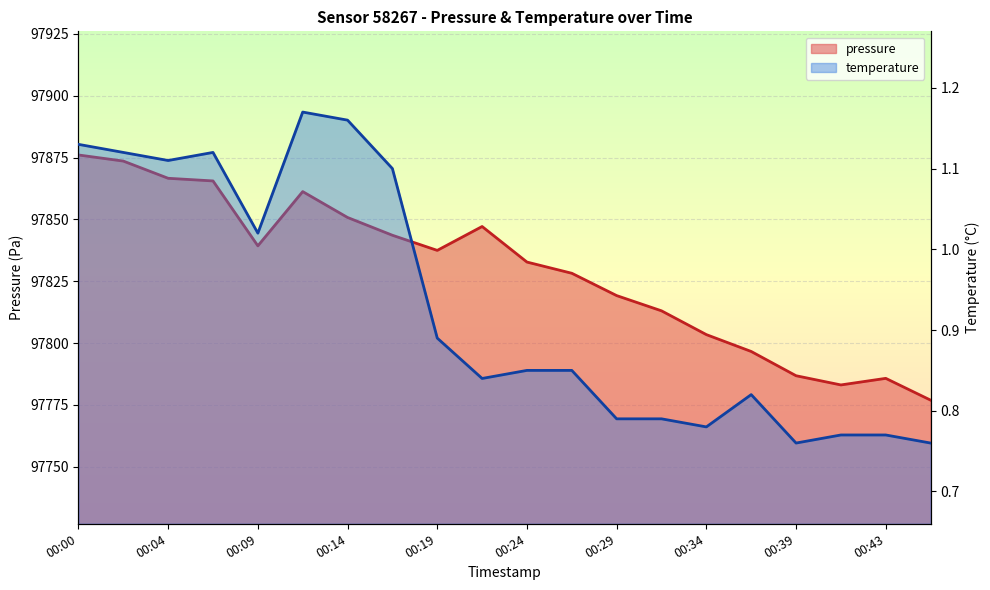

How many interior local peaks does the temperature series have?

3